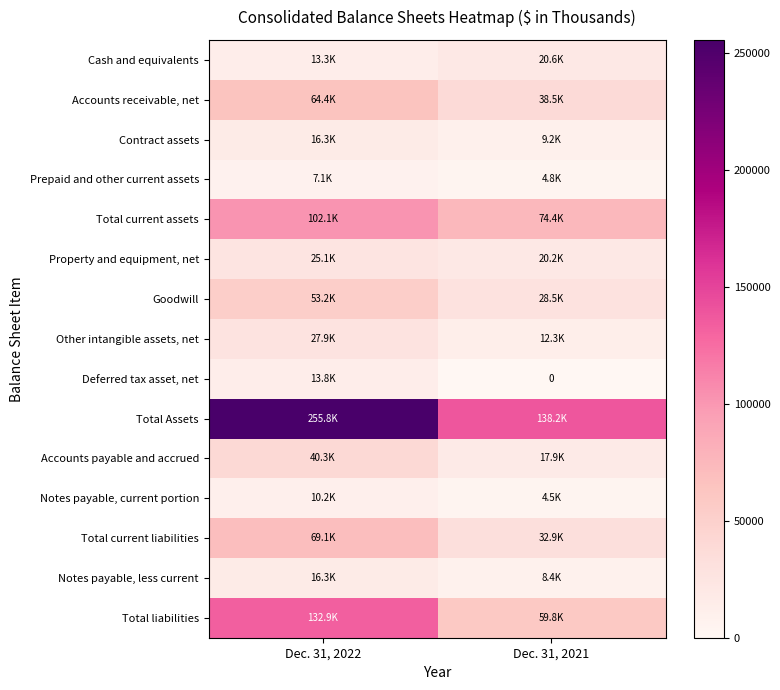

What is the difference between the maximum and minimum values in the Notes payable, less current series?

7869